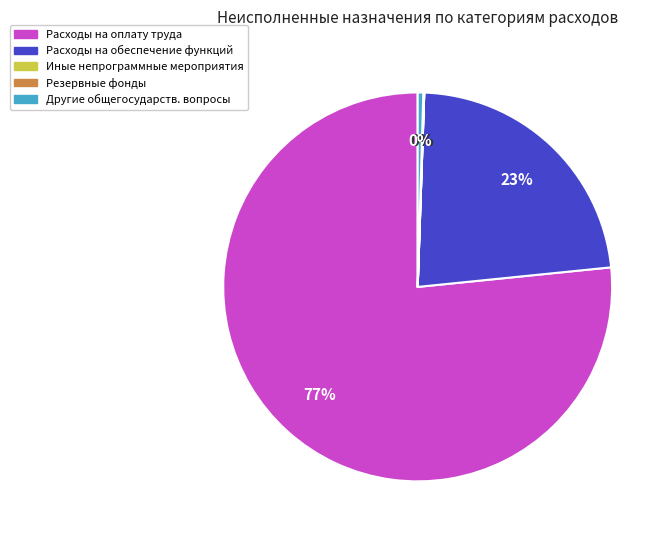

Is there any slice that represents more than half of the pie?

Yes